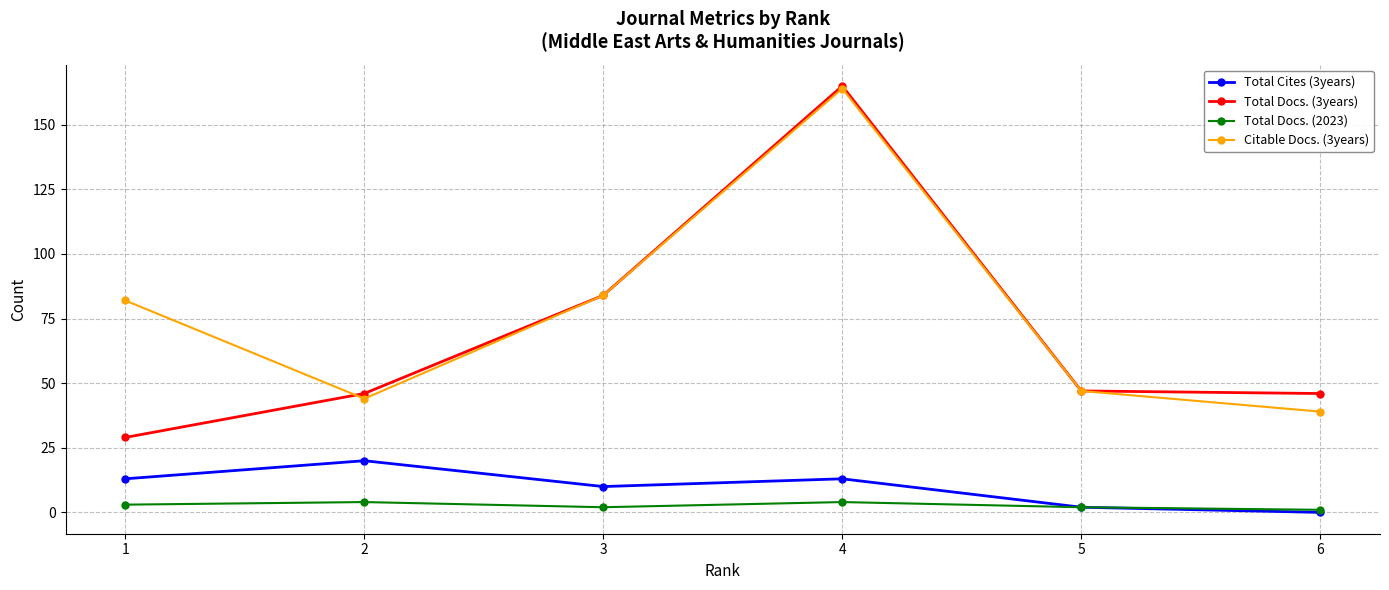

Which series has the widest spread of values?

Total Docs. (3years)